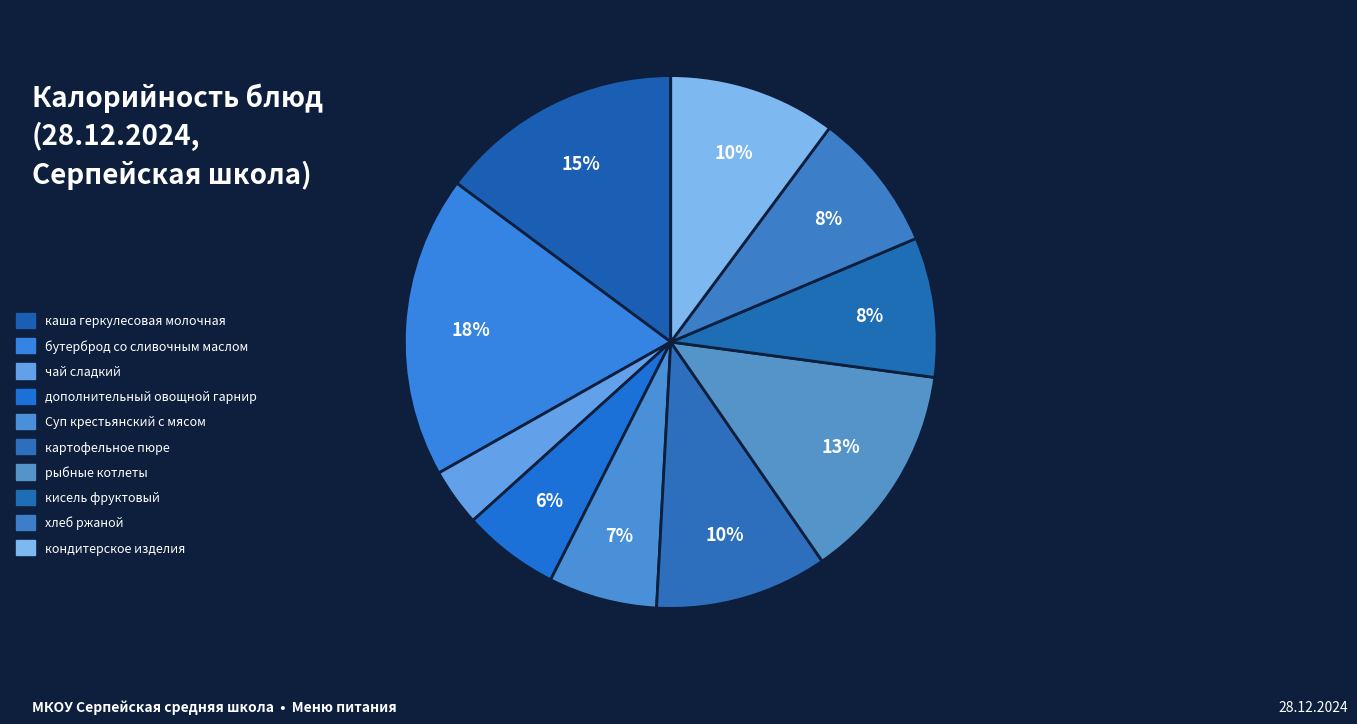

Count the number of slices in the pie.

10